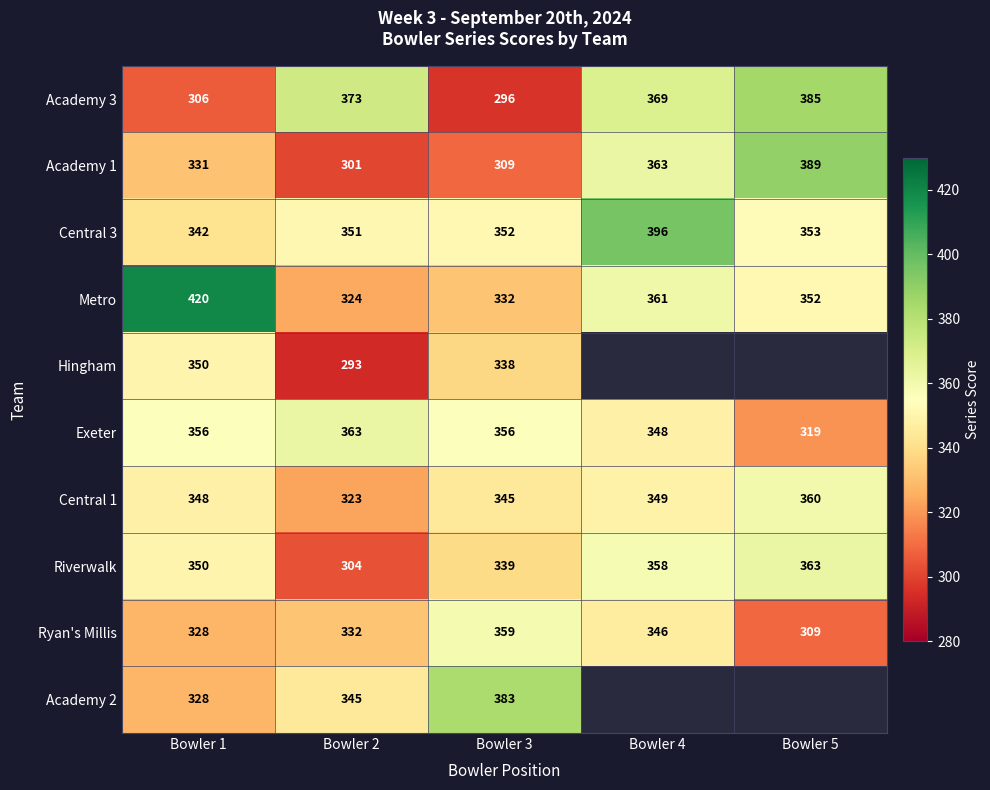

List the labels in order of Academy 3 value, largest first.

Bowler 5, Bowler 2, Bowler 4, Bowler 1, Bowler 3